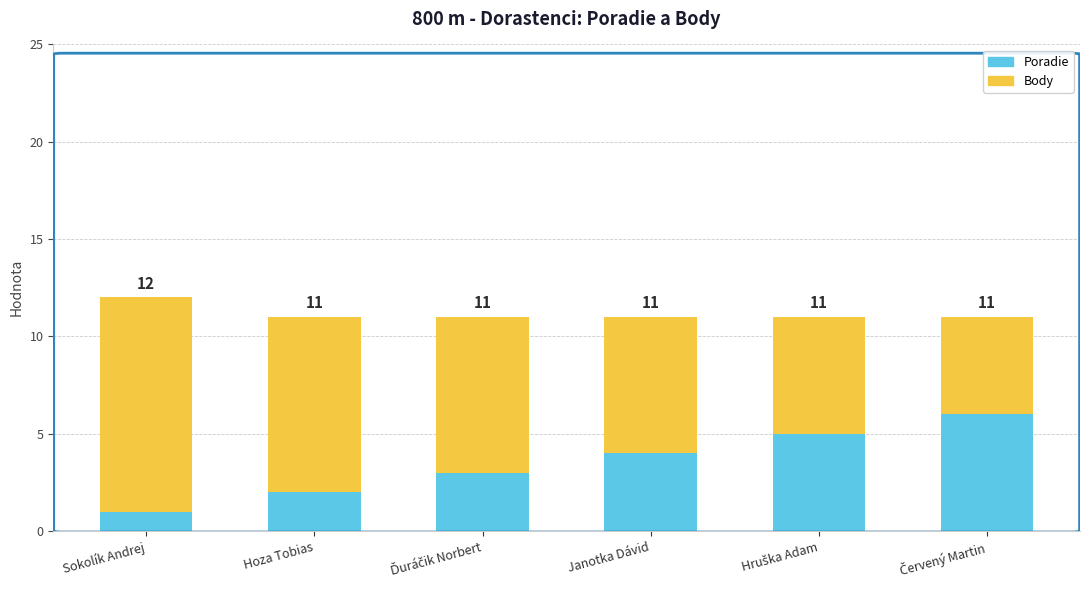

How many Poradie values are between 2 and 5?

4